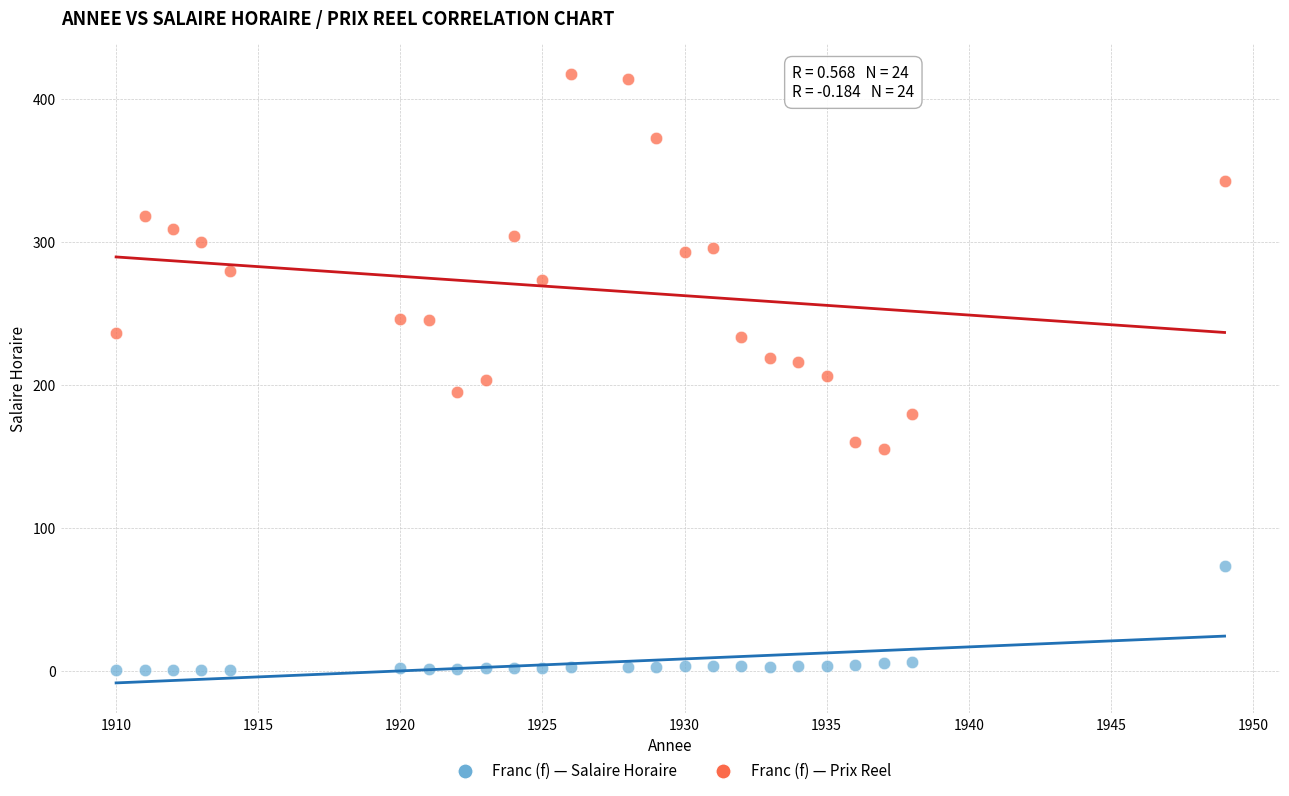

Across all data points, what is the range of X values (max minus min)?

39.0